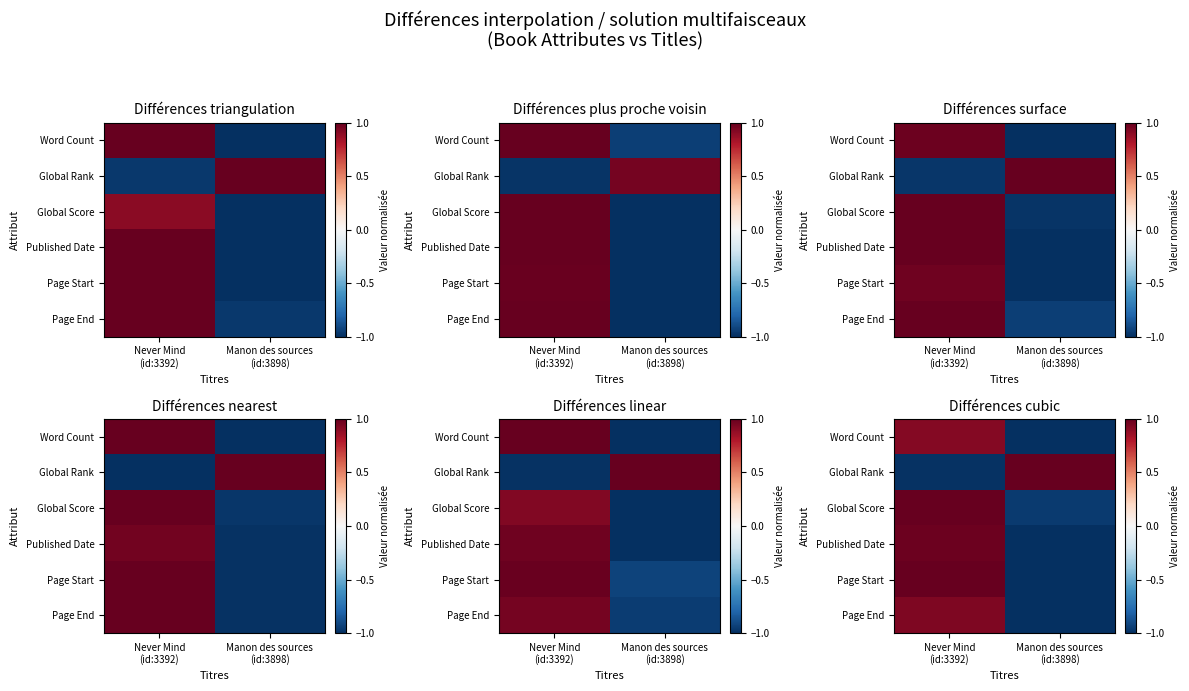

List the series in order of their peak value, highest first.

Global Rank, Global Score, Page Start, Published Date, Page End, Word Count